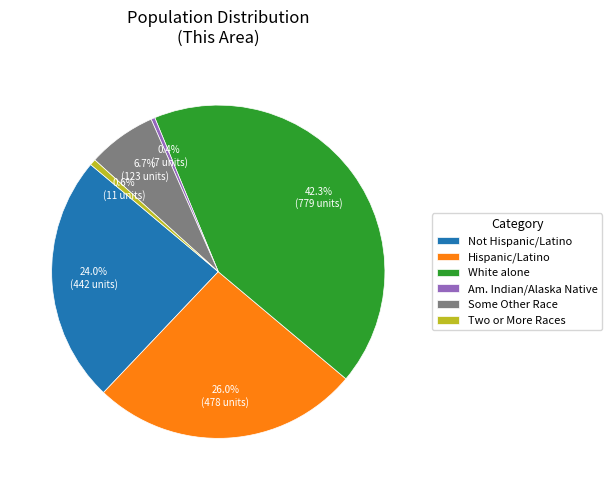

Which category has the biggest portion of the pie?

White alone